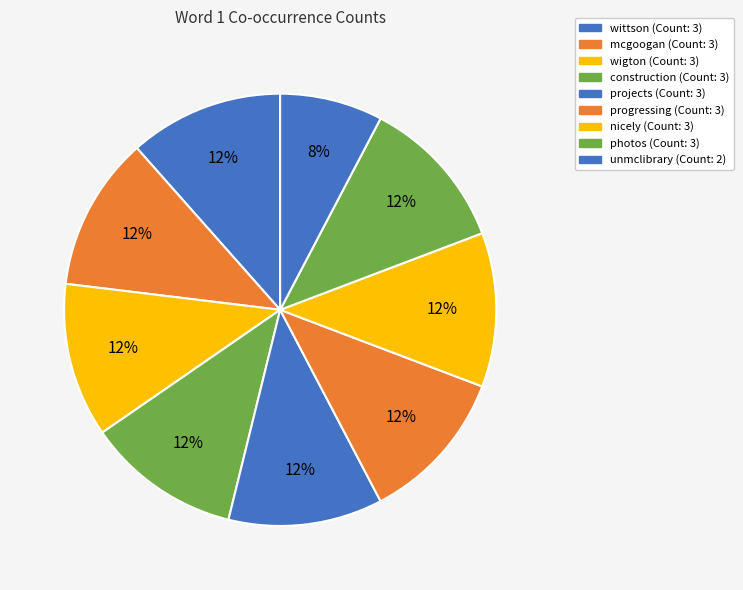

How many segments does this pie chart have?

9